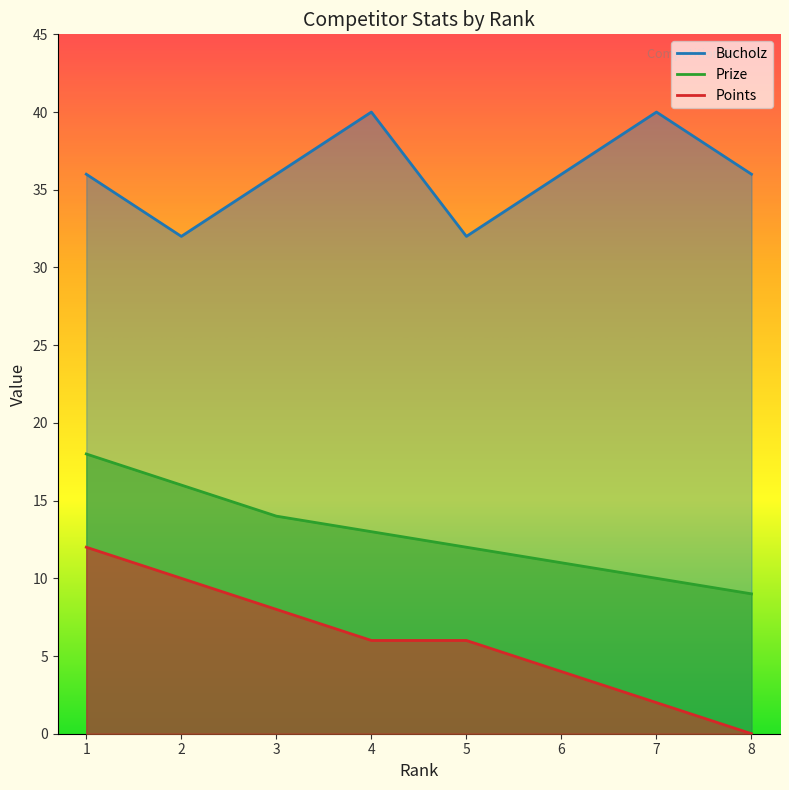

True or false: Points and Bucholz cross at least once.

False